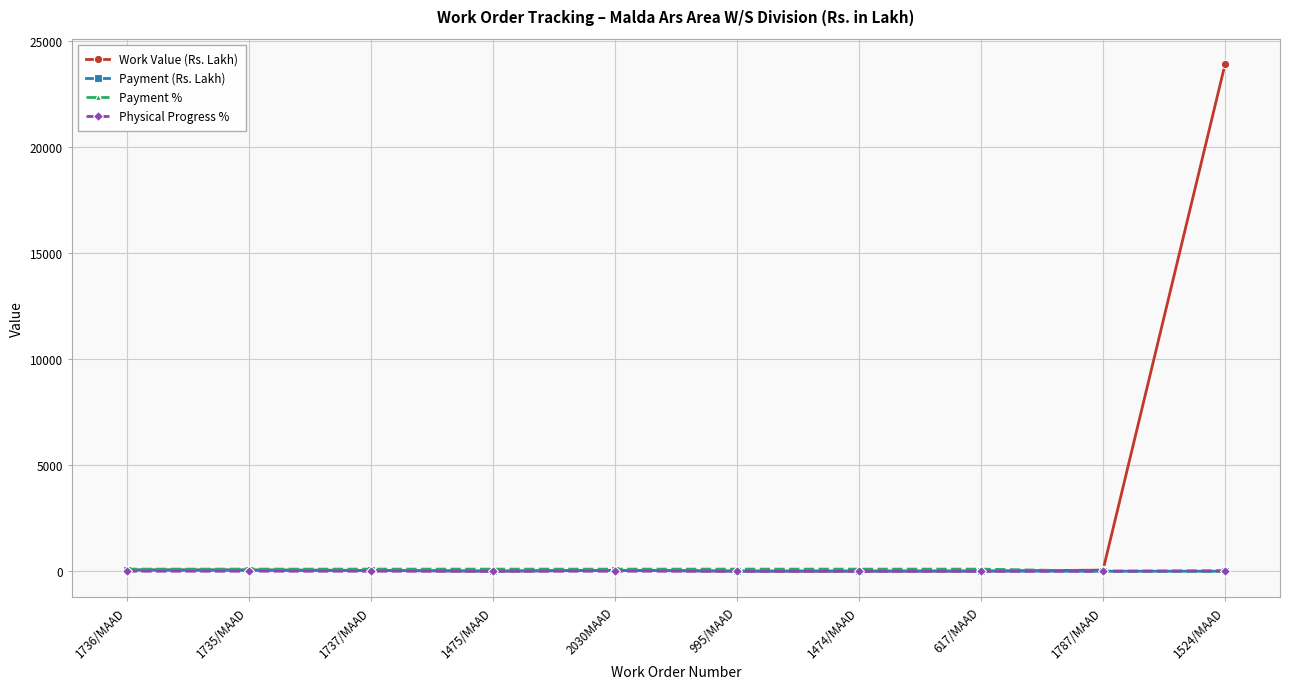

What is the spread (max minus min) of values at 1474/MAAD?

98.8